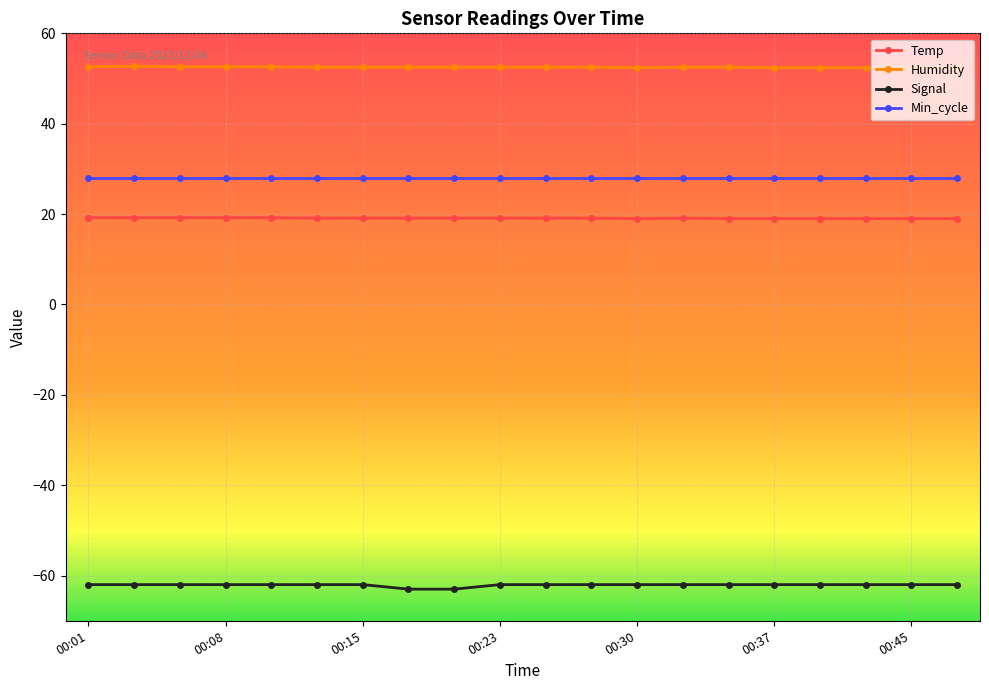

True or false: Min_cycle and Humidity cross at least once.

False